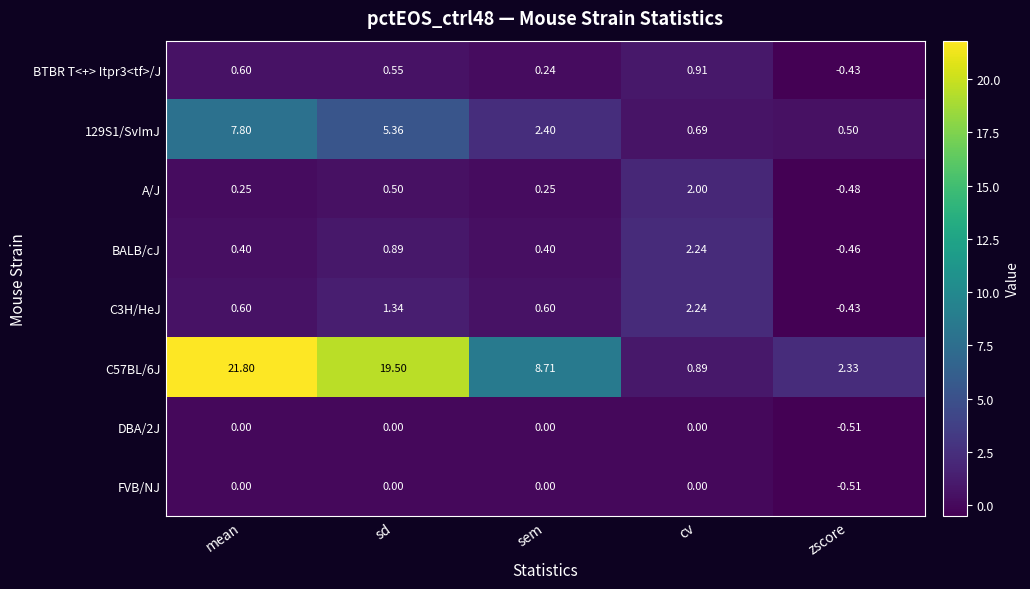

Rank the categories by C57BL/6J value from lowest to highest.

cv, zscore, sem, sd, mean